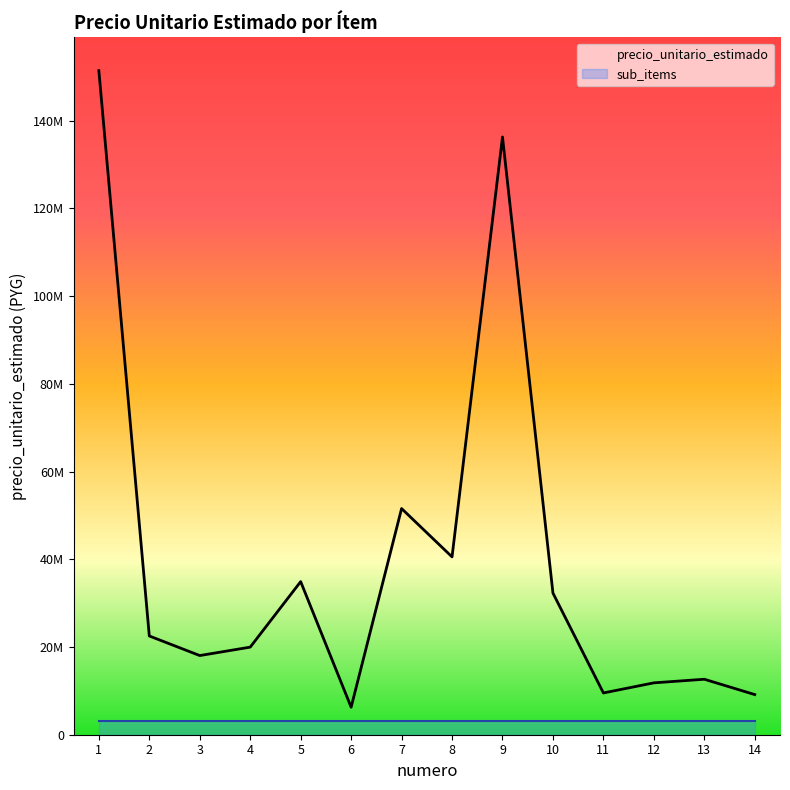

What is the average value of the sub_items series?

3027700